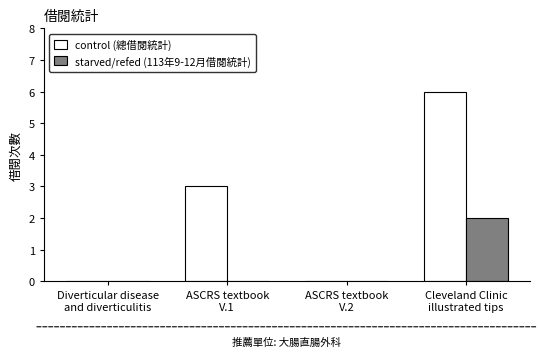

Which series changed the most between ASCRS textbook
V.2 and Cleveland Clinic
illustrated tips?

control (總借閱統計)